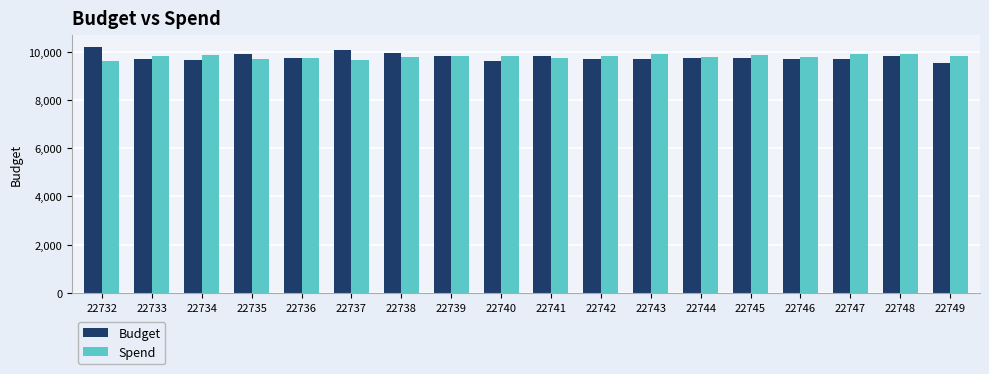

Read the Budget value at 22734, to the nearest 100.

9700